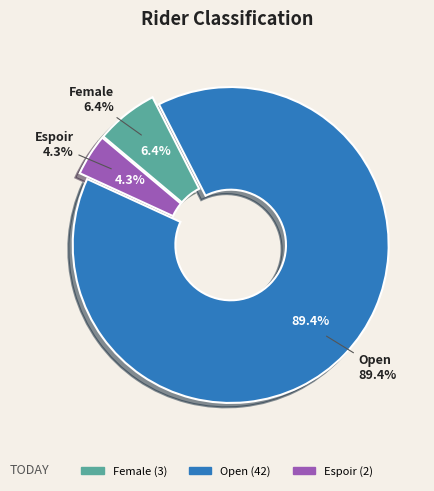

Do Open and Espoir together represent more than half of the pie?

Yes